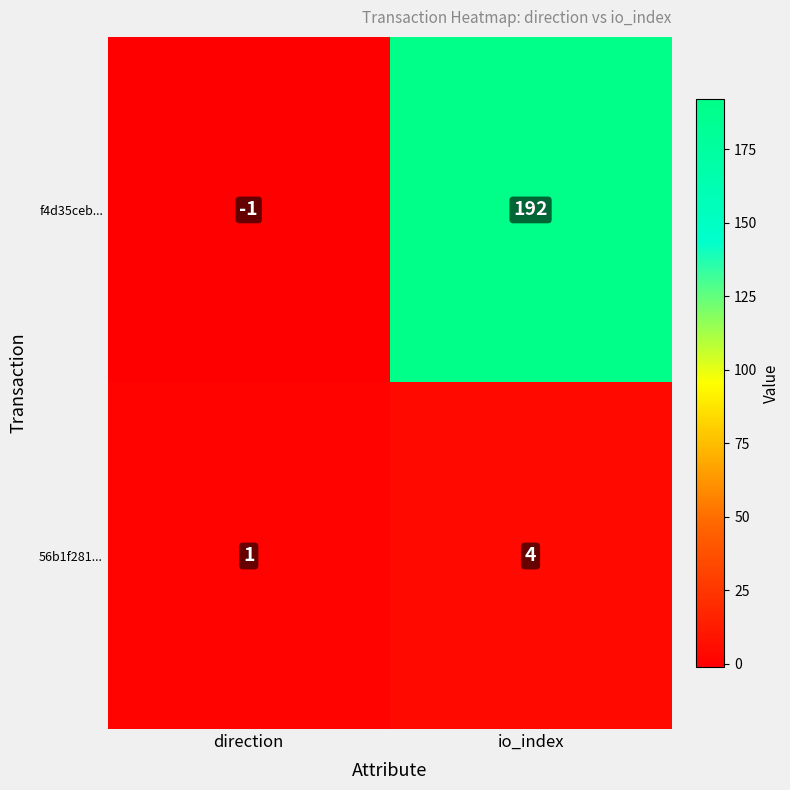

Where is 56b1f281... nearest to the value 2?

direction